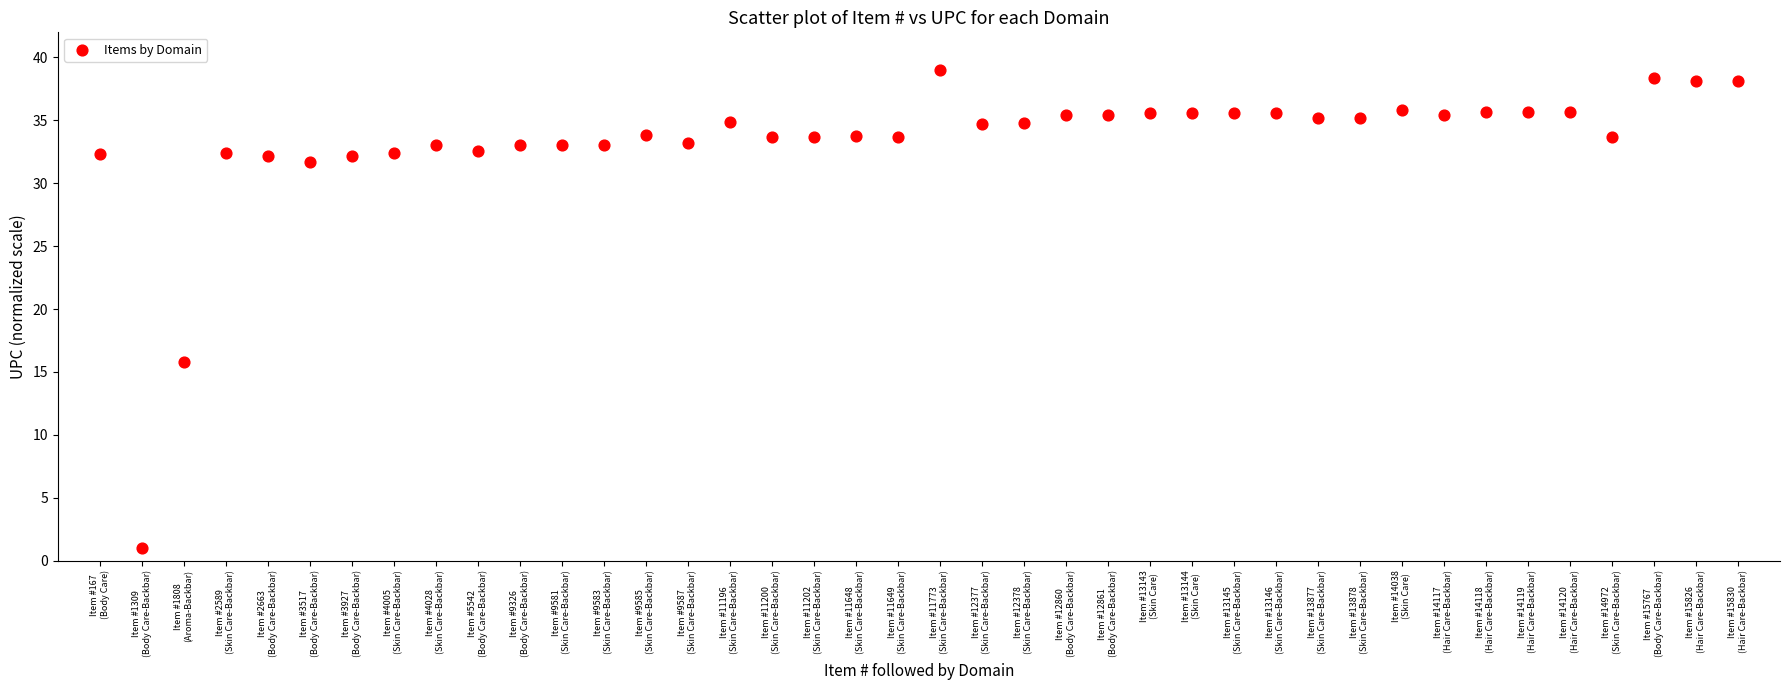

What Y value in the scatter plot is closest to 20?

15.8